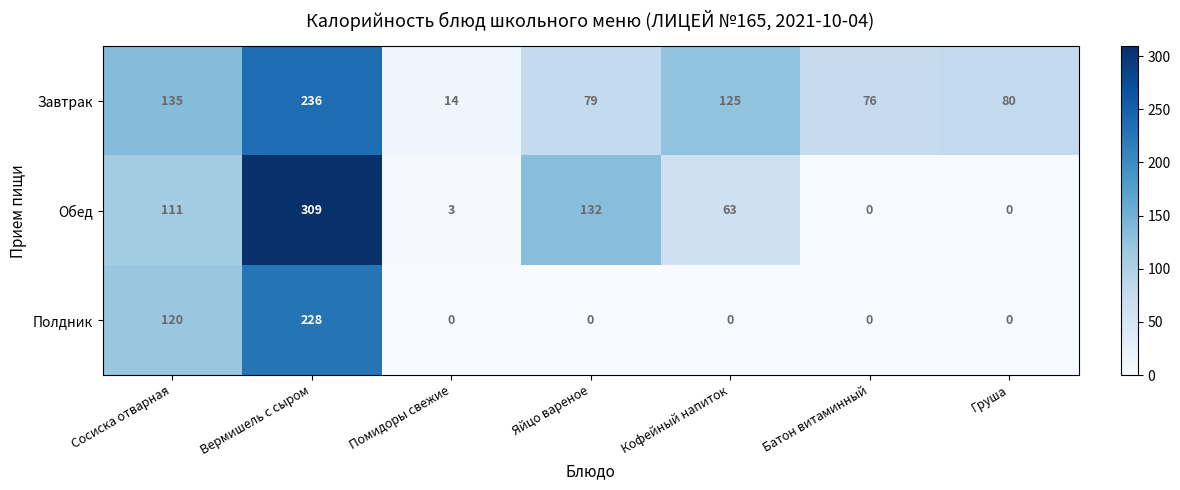

Reading right to left, extract all data points from this chart.

Завтрак: Груша=80	Батон витаминный=76	Кофейный напиток=125	Яйцо вареное=79	Помидоры свежие=14	Вермишель с сыром=236	Сосиска отварная=135
Обед: Груша=0	Батон витаминный=0	Кофейный напиток=63	Яйцо вареное=132	Помидоры свежие=3	Вермишель с сыром=309	Сосиска отварная=111
Полдник: Груша=0	Батон витаминный=0	Кофейный напиток=0	Яйцо вареное=0	Помидоры свежие=0	Вермишель с сыром=228	Сосиска отварная=120